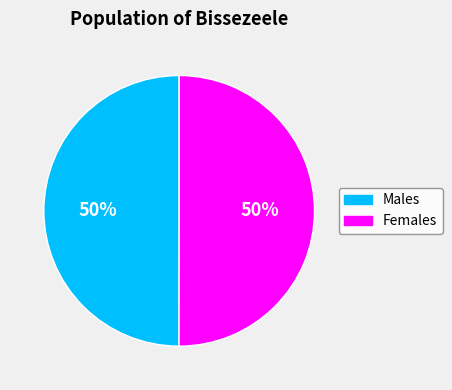

To the nearest percent, what is the average slice percentage?

50%